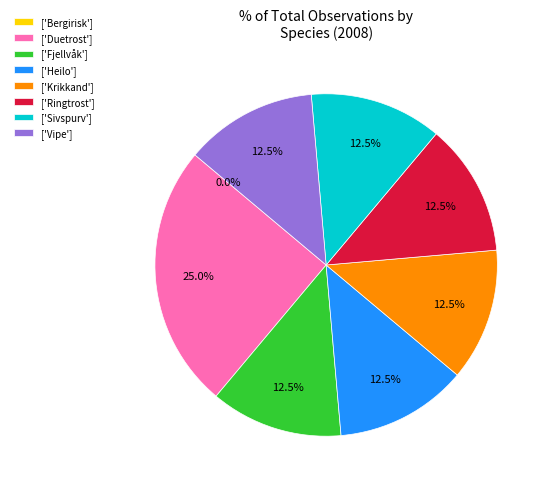

Is it true that Ringtrost is 12% of the pie?

True